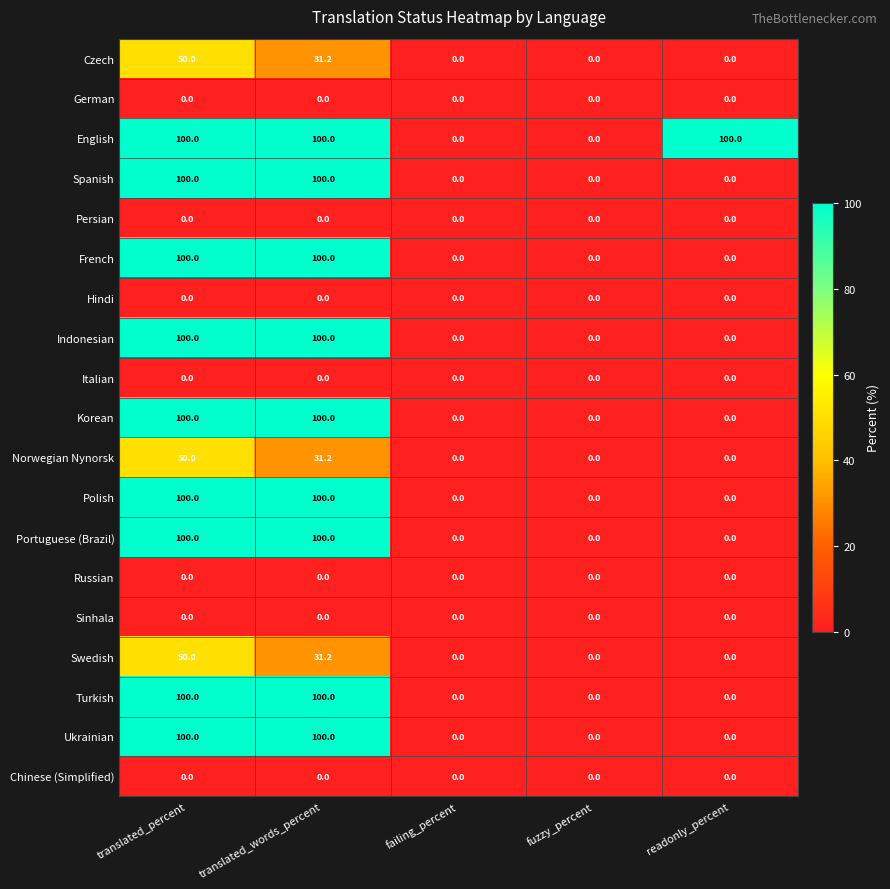

Is it true that Turkish equals -65.6 at failing_percent?

False